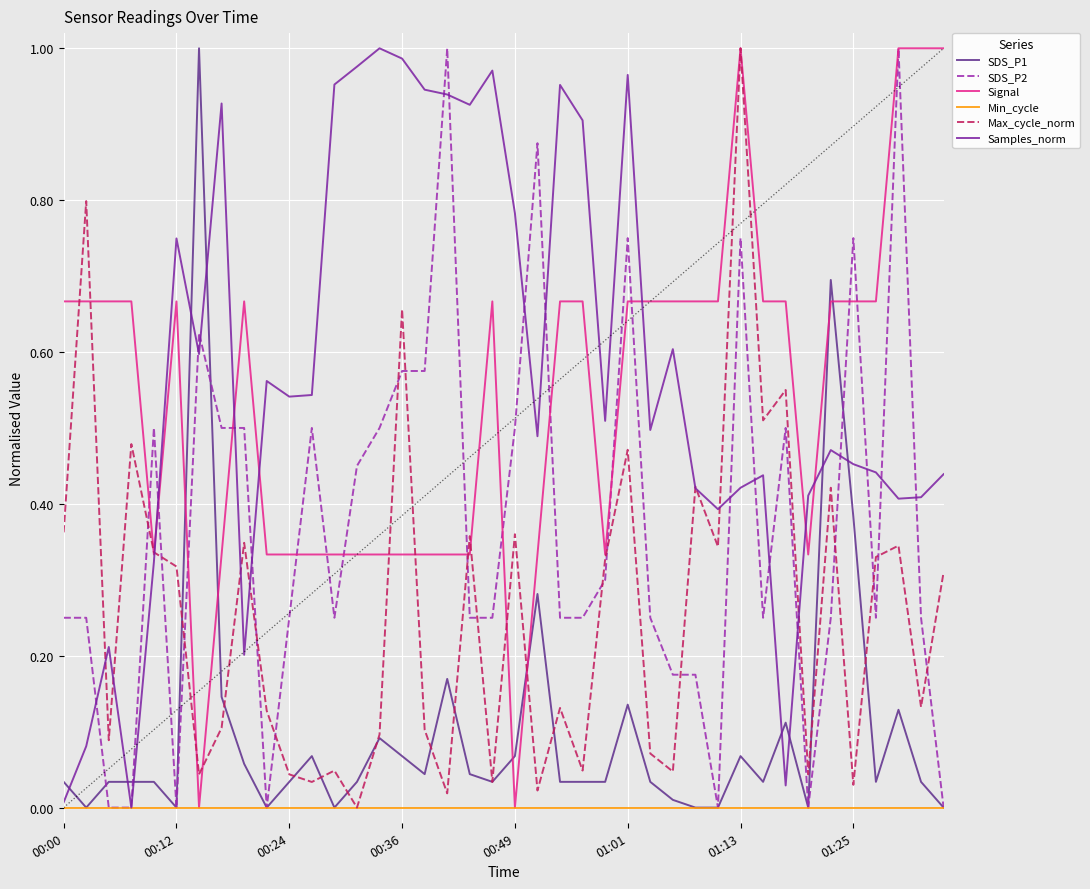

How many lines are shown in the chart?

6